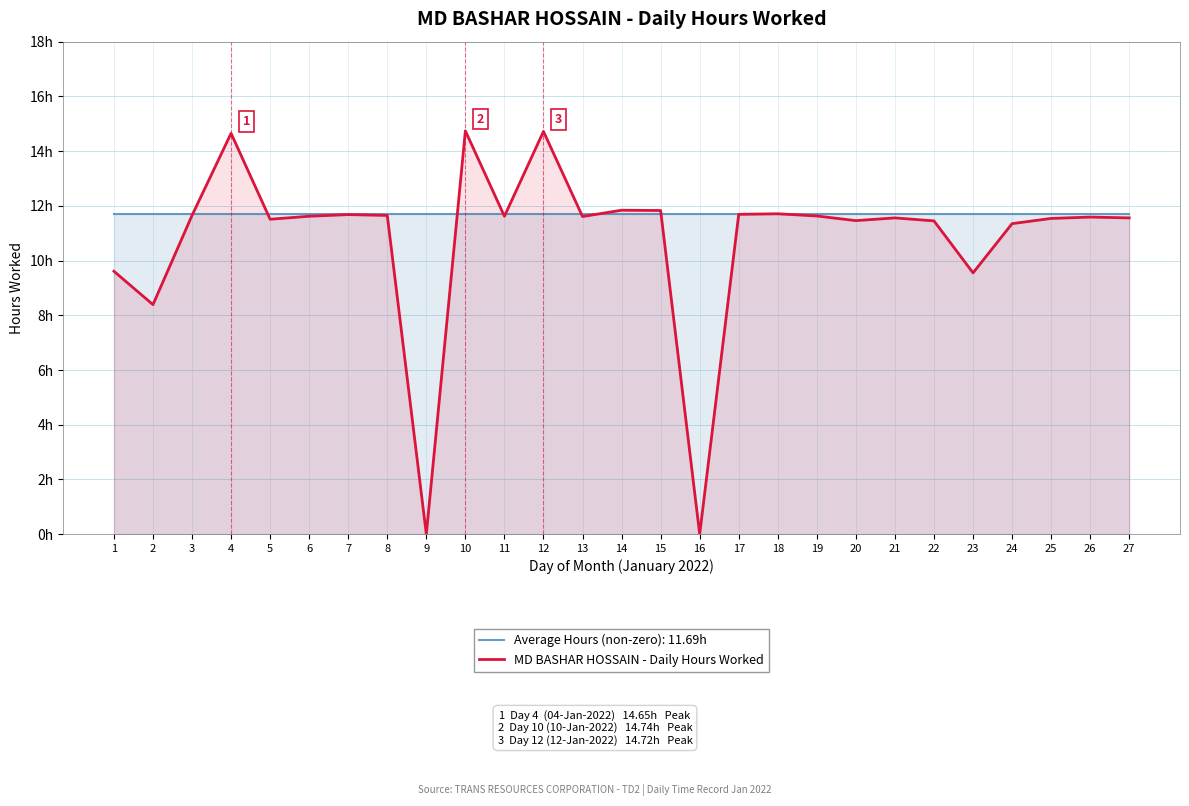

What is the ratio of the value at 12 to the value at 8?

1.3